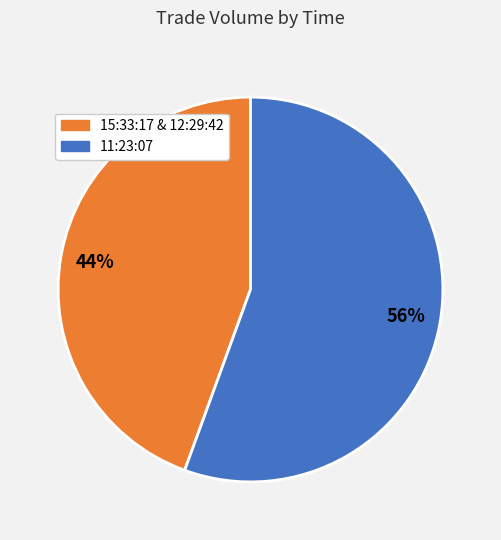

Which category has the smallest portion of the pie?

15:33:17 & 12:29:42